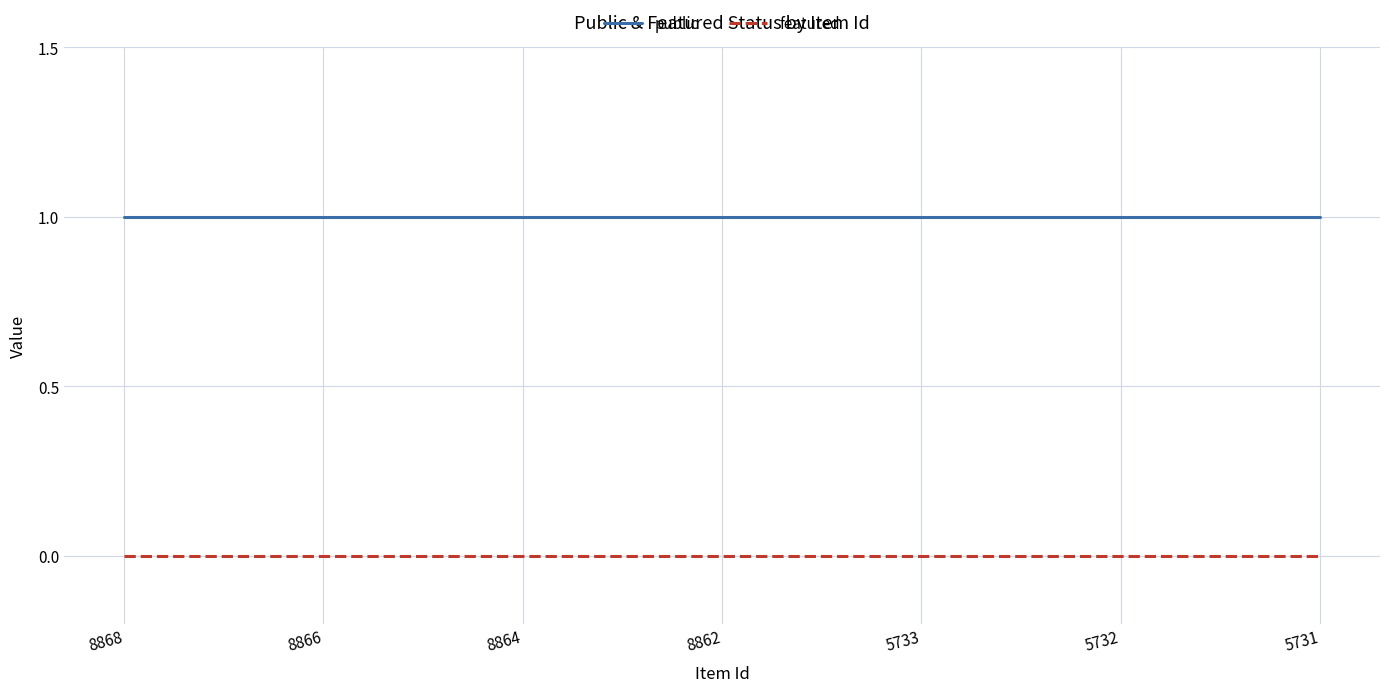

True or false: public and featured intersect in this chart.

False